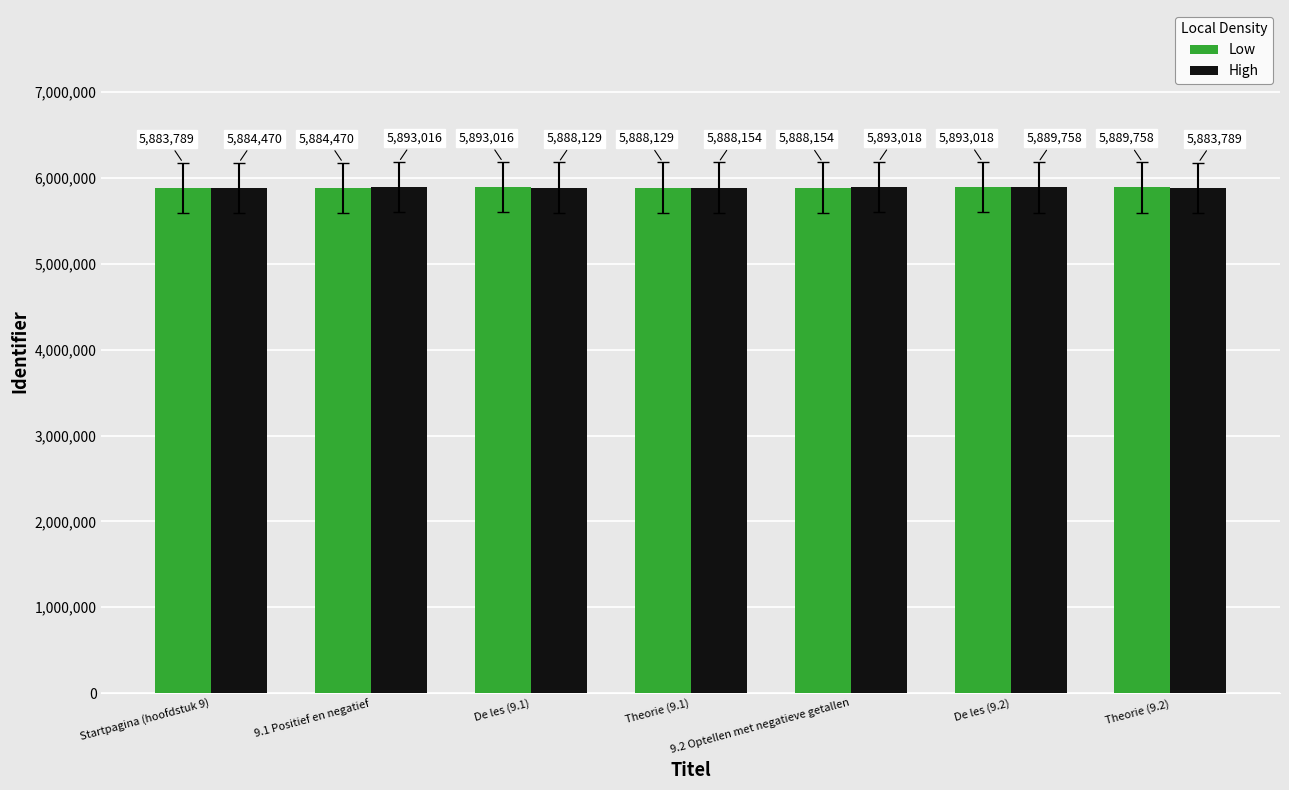

At which label does High reach its peak?

9.2 Optellen met negatieve getallen